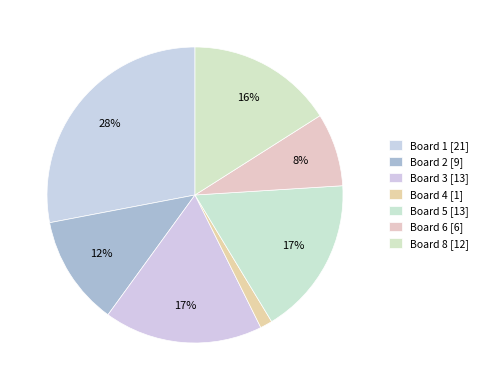

How many slices are in this pie chart?

7